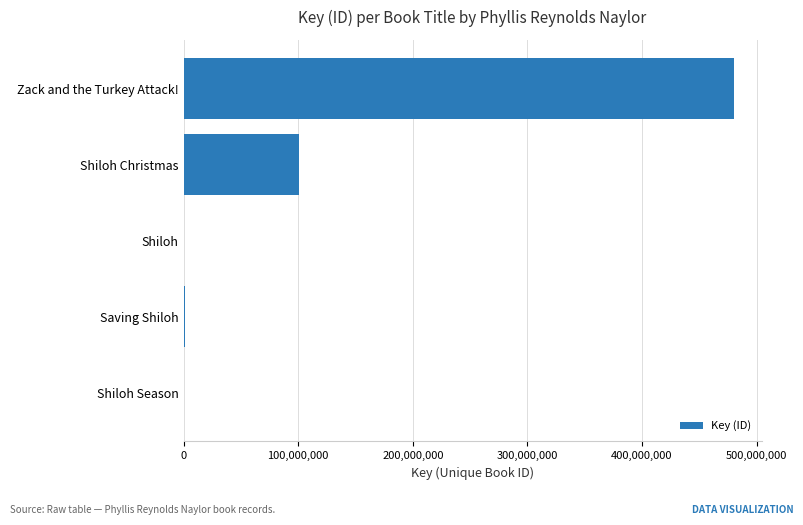

What is the greatest value displayed?

480298102